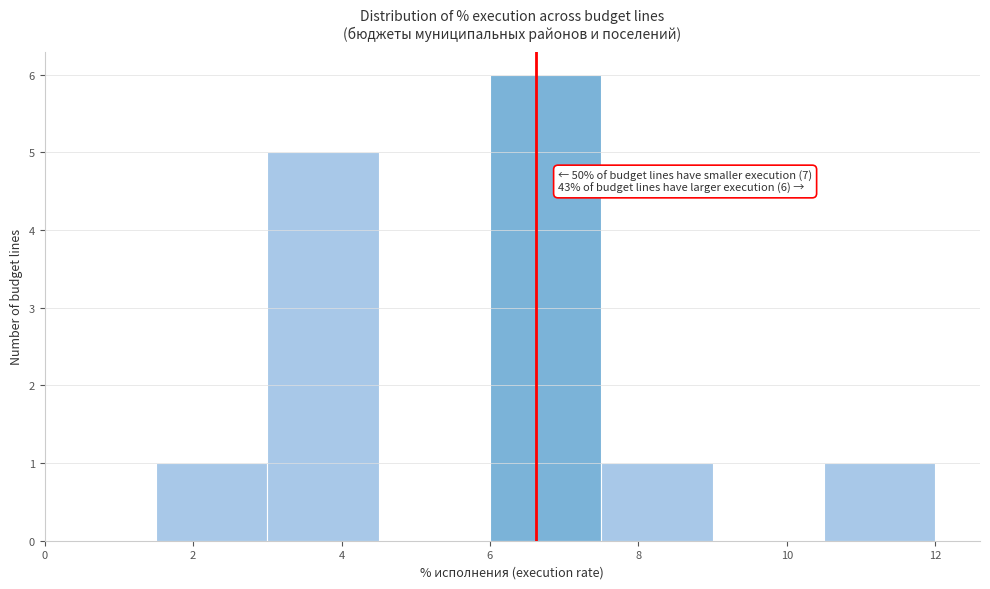

Over which range of the x-axis is the bar tallest?

6.0 to 7.5